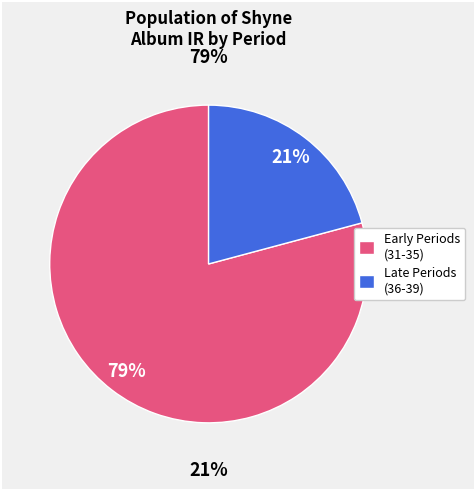

Does period 39 represent more than half of the total?

No